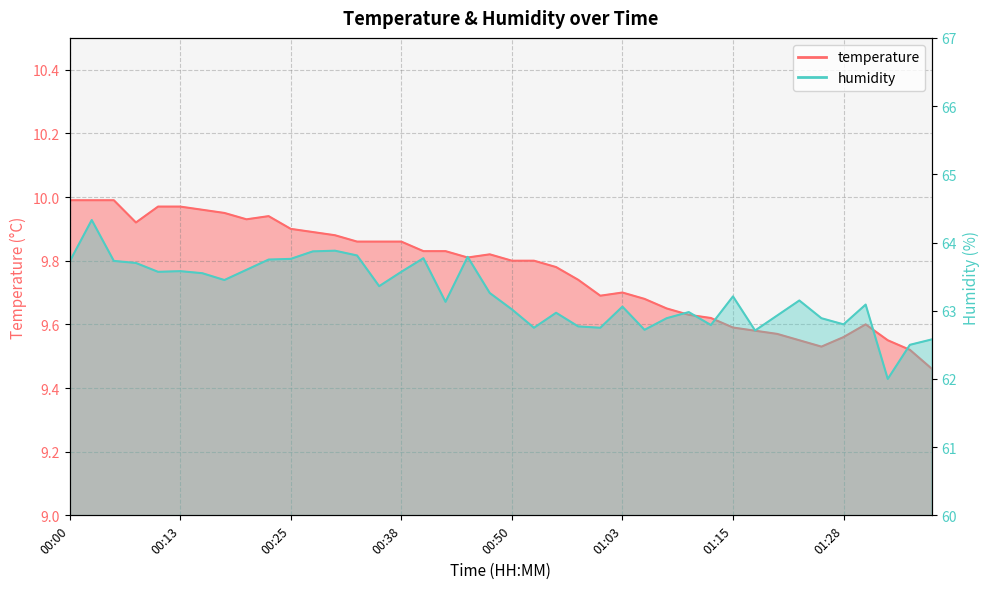

Which series has the largest range (max minus min)?

humidity